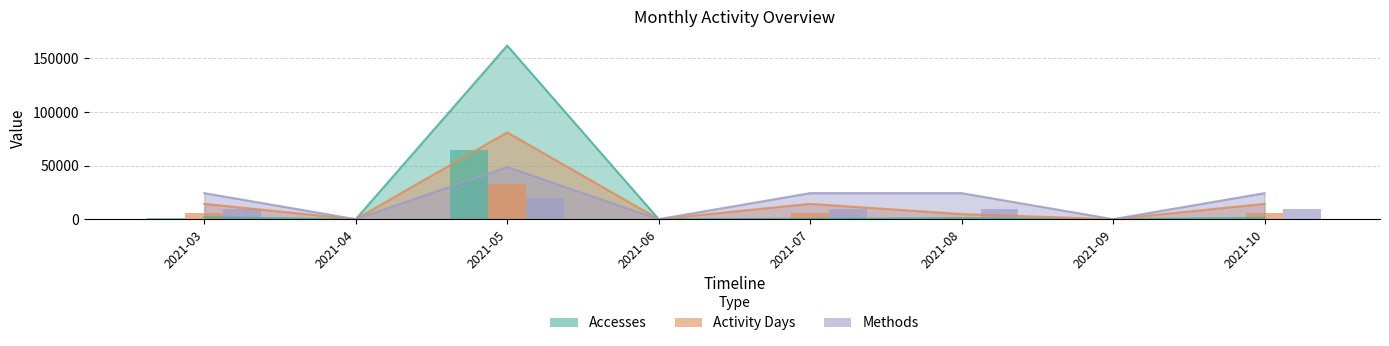

What is the maximum value for Activity Days?

32411.6